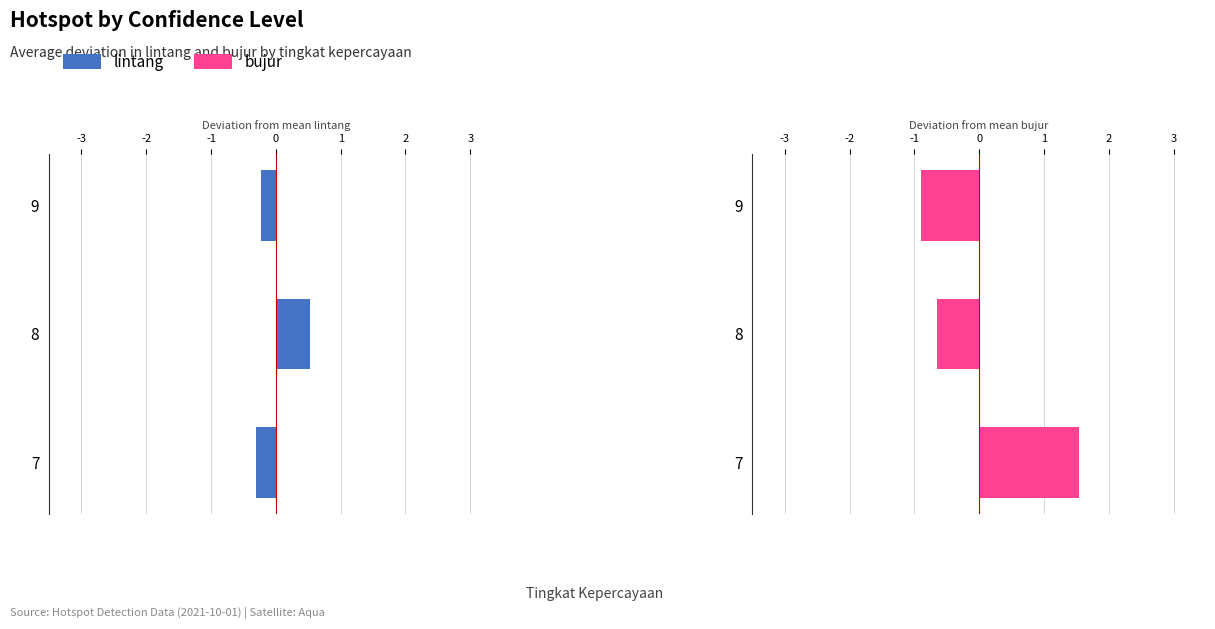

Read the bujur value at 8.

-0.7